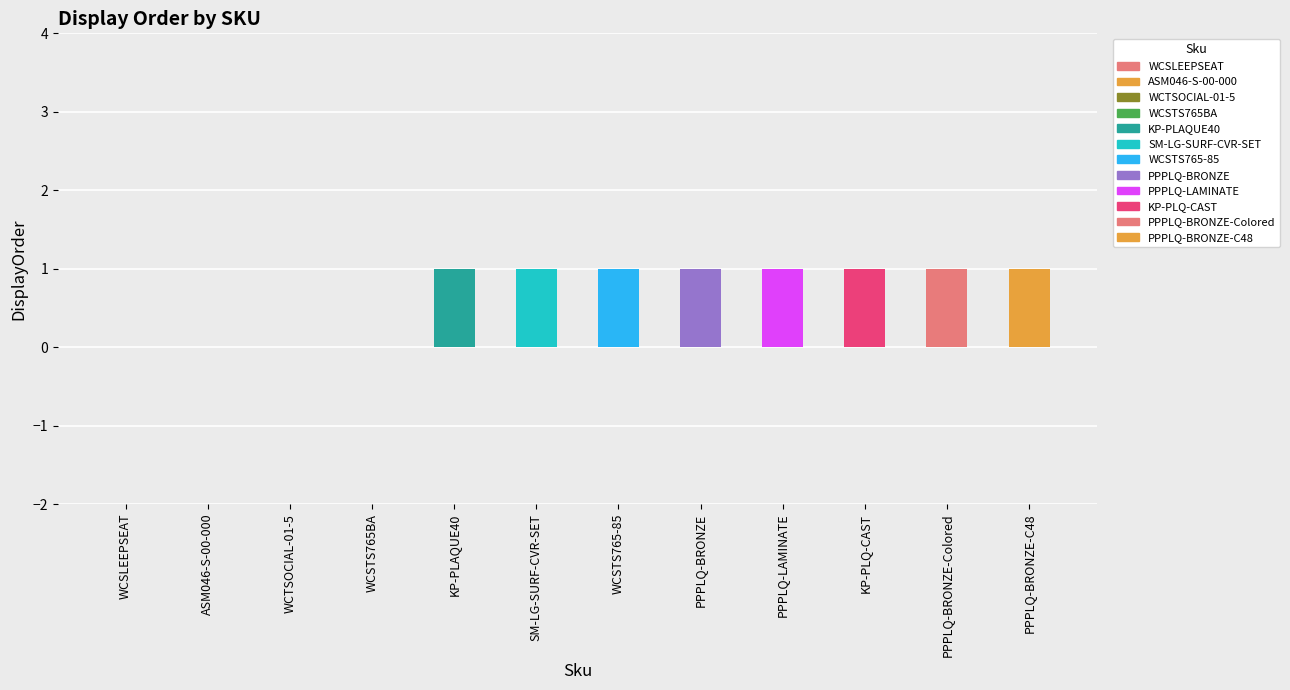

The chart shows a value of 1 at WCSTS765-85. True or false?

False